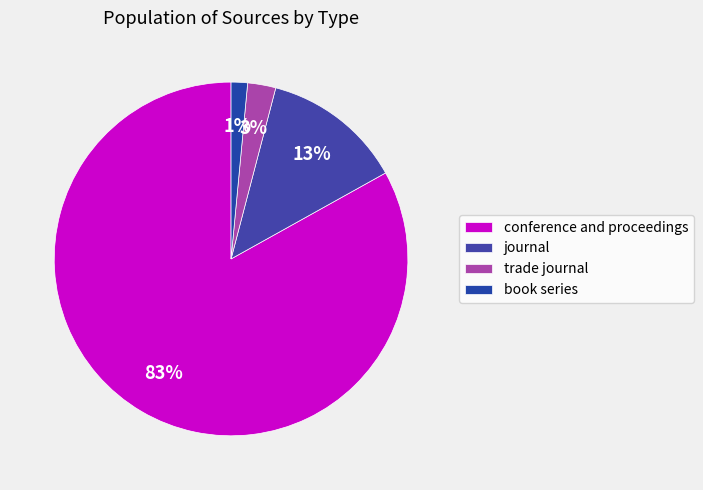

Does conference and proceedings represent more than half of the total?

Yes